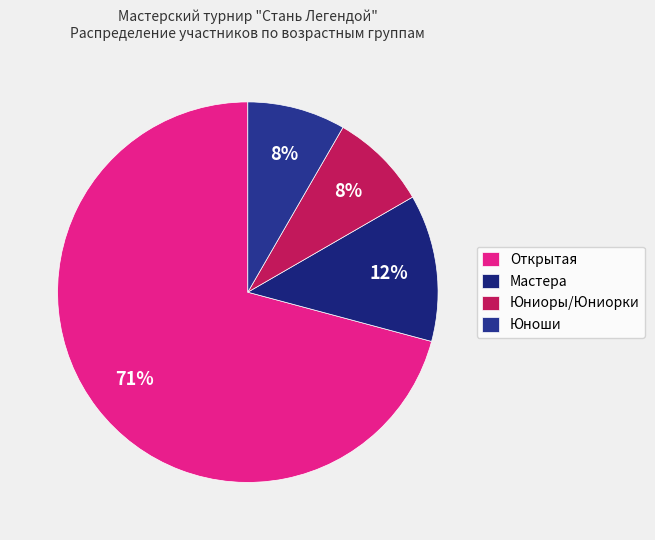

How many segments does this pie chart have?

4